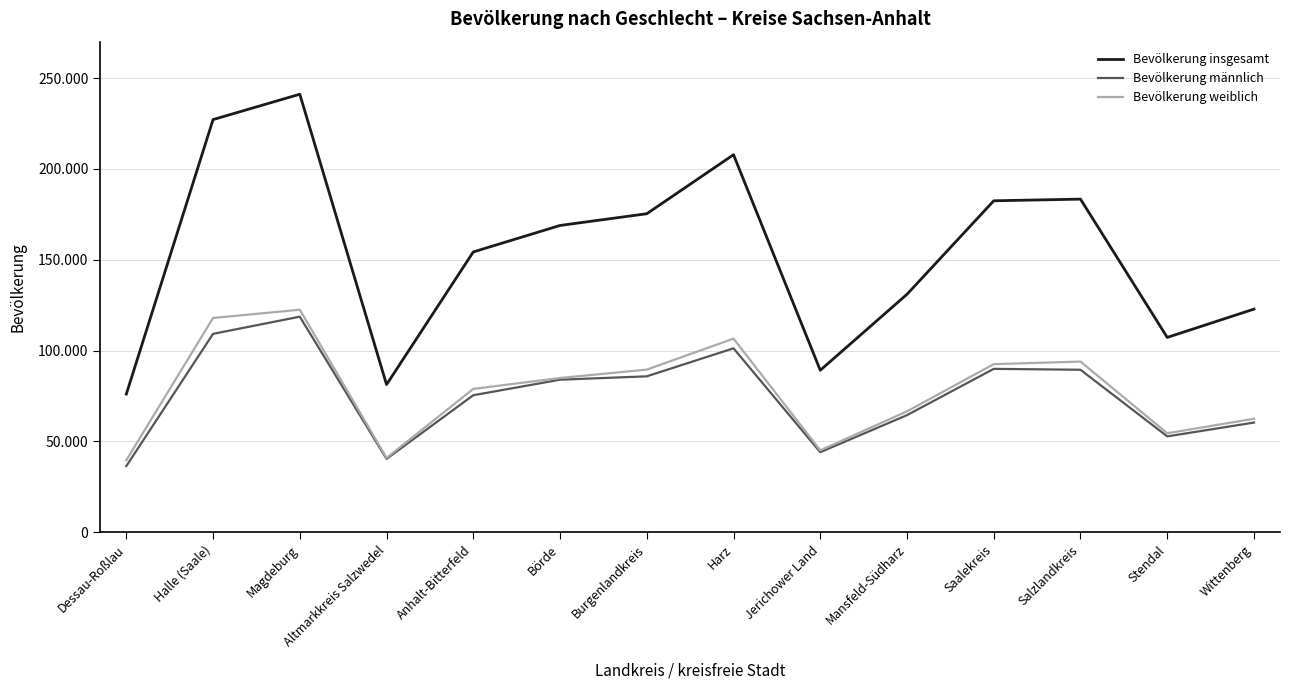

Is this an area chart (filled region under the line)?

No